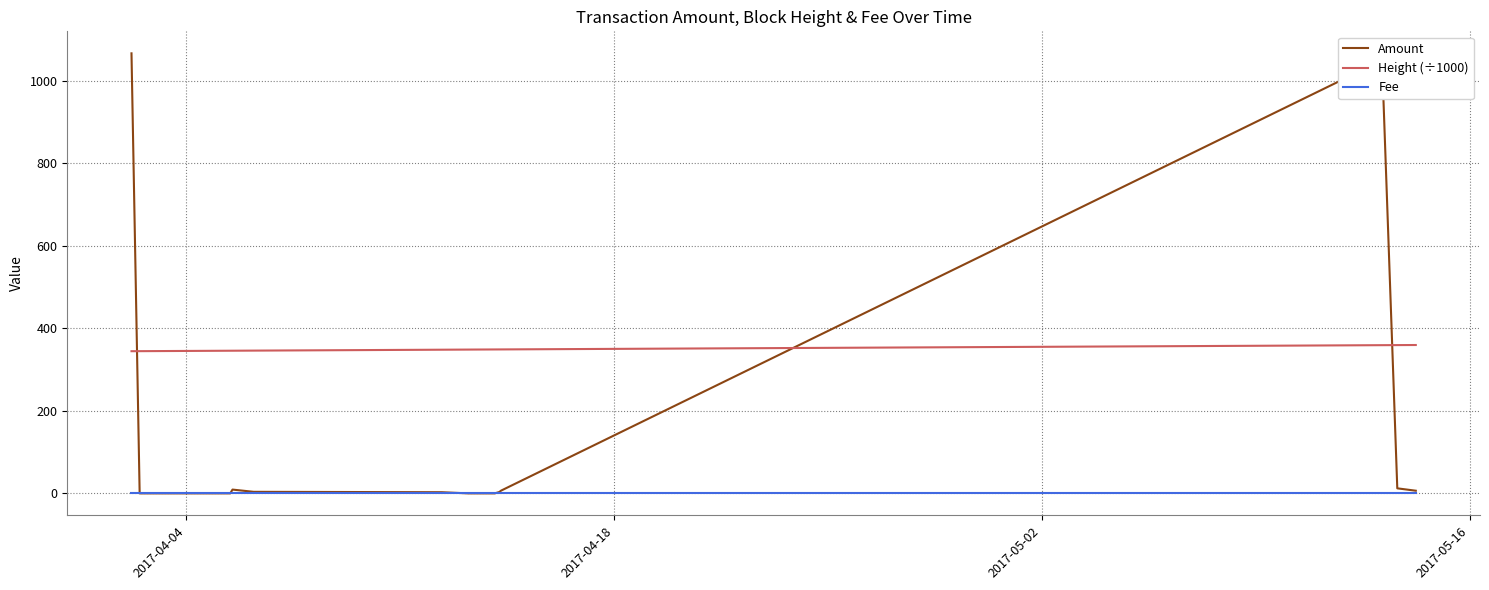

What are all the series names shown in the legend?

Amount, Height (÷1000), Fee